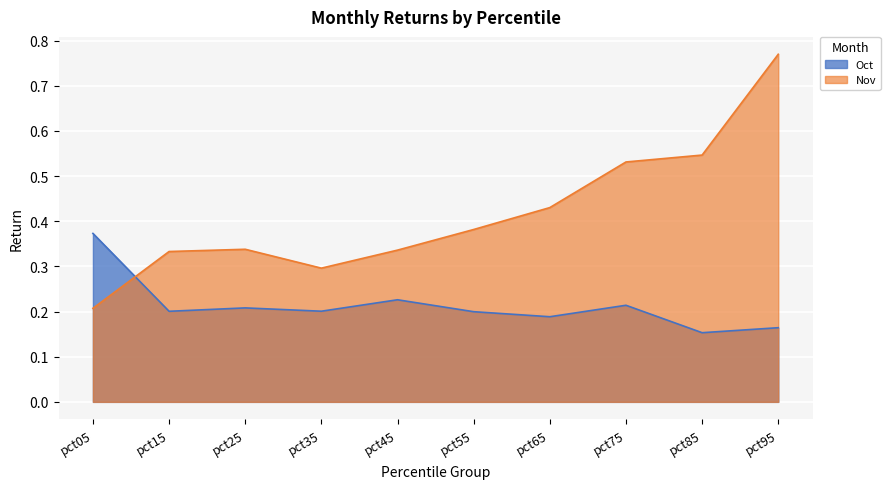

How many intersections are there between Oct and Nov?

1